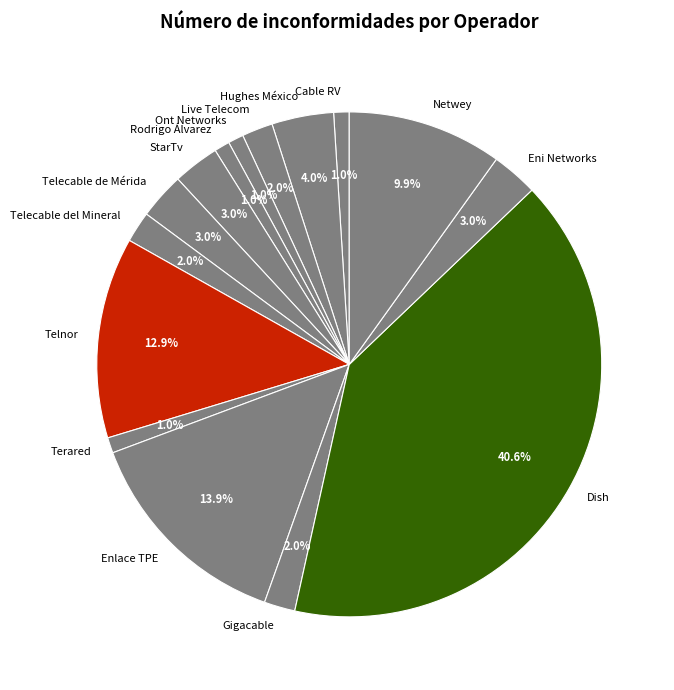

Does any single category account for the majority?

No